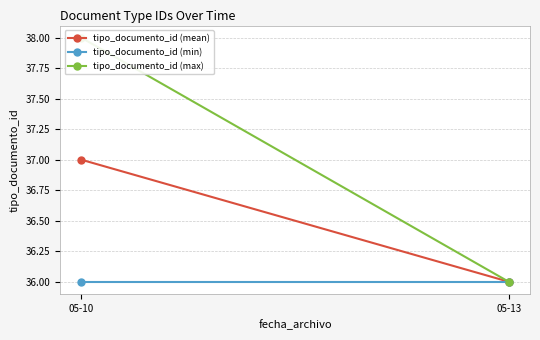

Reading left to right, list all the values displayed in this chart.

tipo_documento_id (mean): 05-10=37	05-13=36
tipo_documento_id (min): 05-10=36	05-13=36
tipo_documento_id (max): 05-10=38	05-13=36